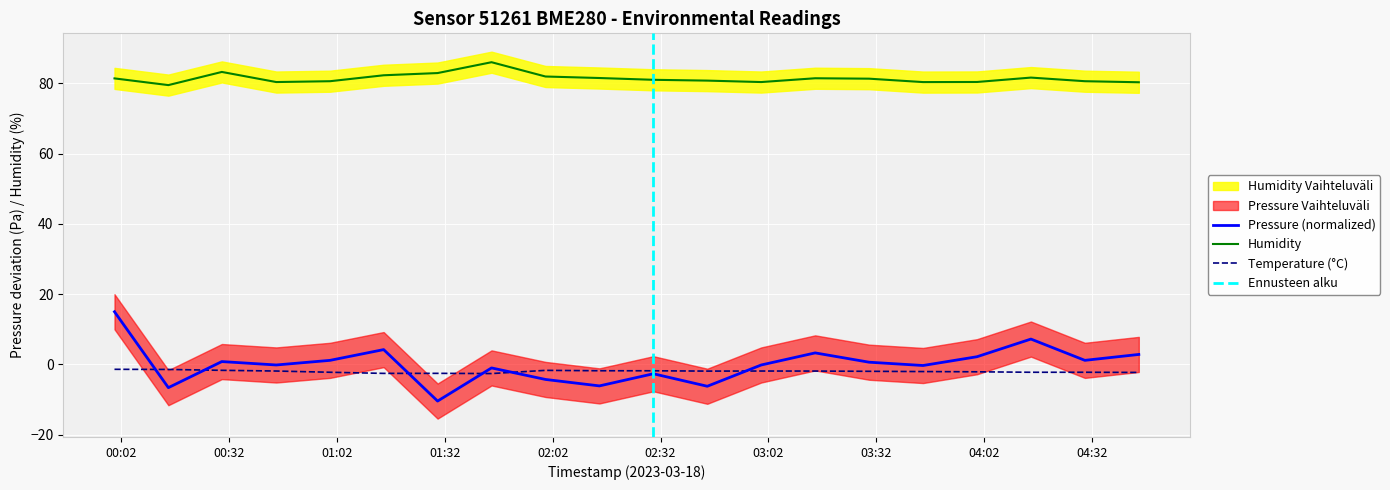

What is the highest value of the pressure series?

15.0